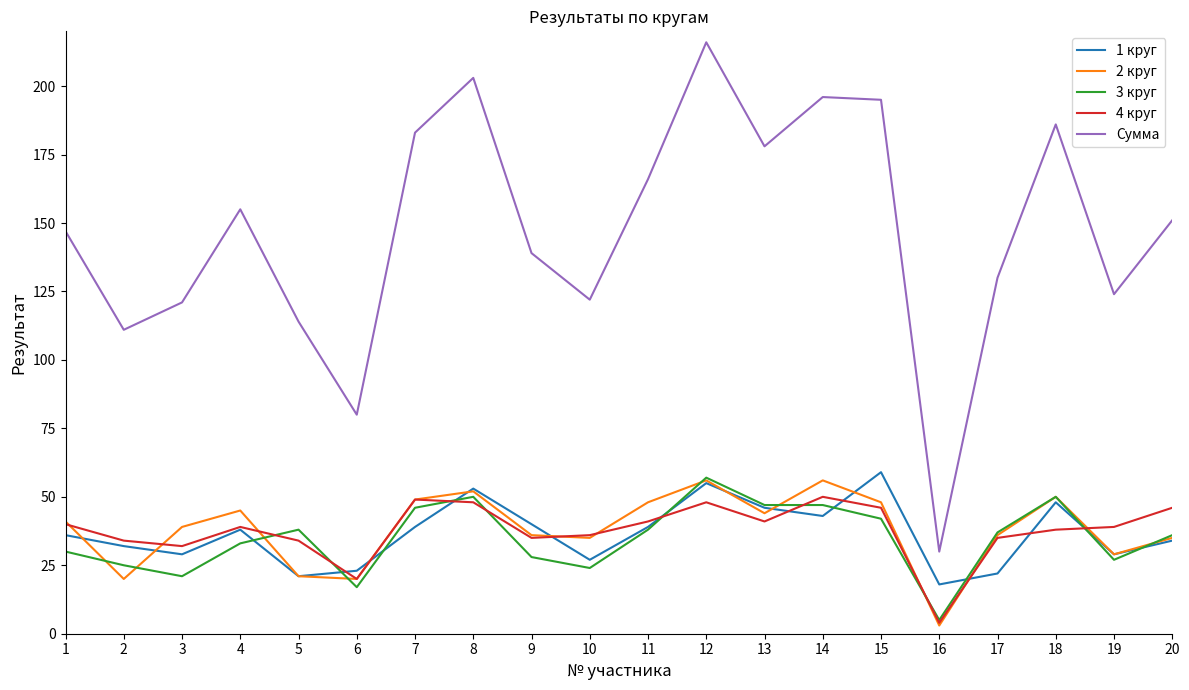

What is the approximate value of 1 круг at 20, to the nearest 5?

35